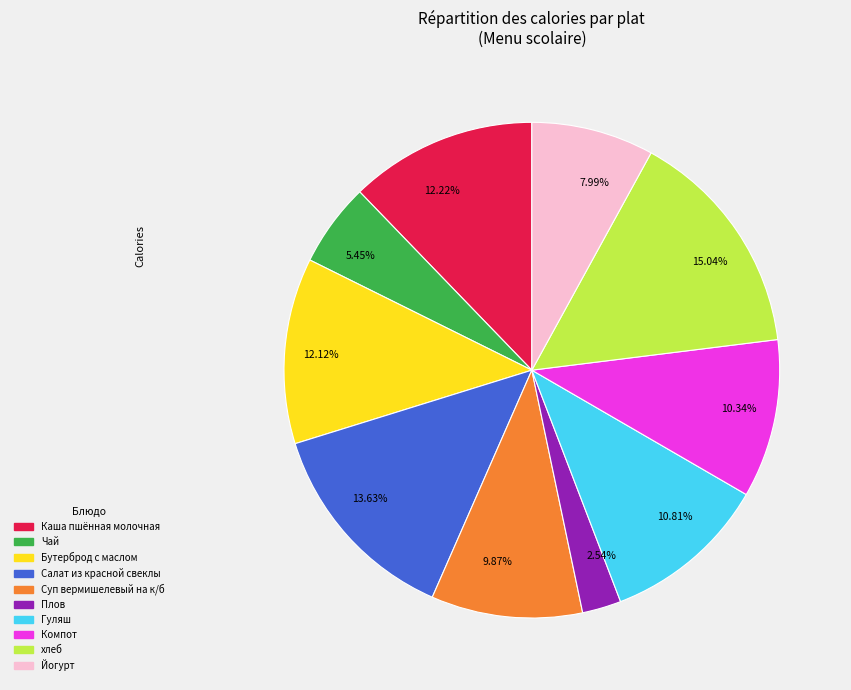

Between 13.63% and 15.04%, which is larger?

15.04%